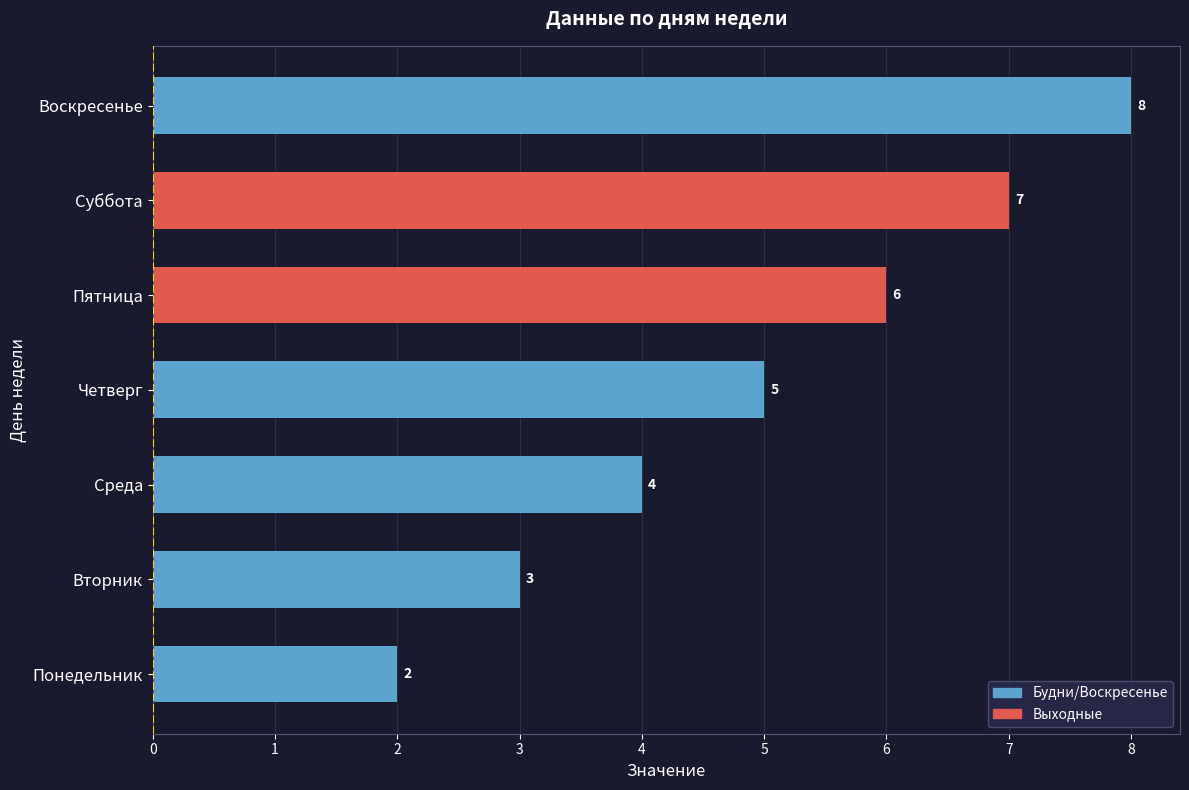

List the labels in order of value, smallest first.

Понедельник, Вторник, Среда, Четверг, Пятница, Суббота, Воскресенье